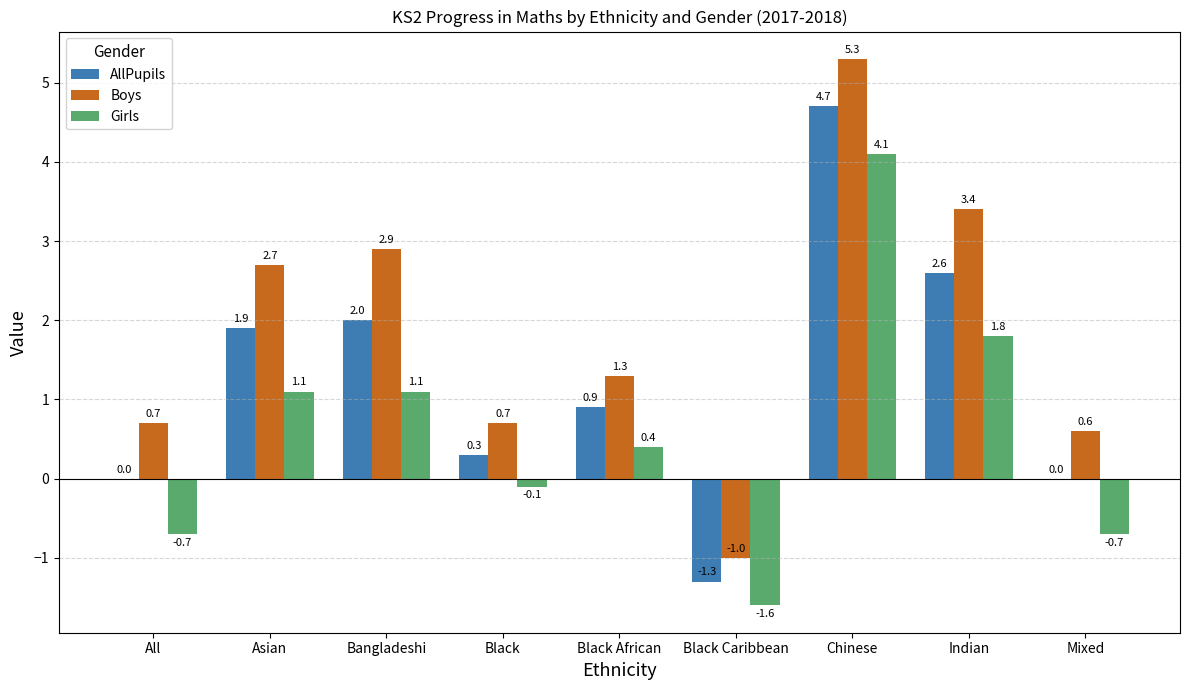

Reading left to right, extract all data points from this chart.

AllPupils: All=0.0	Asian=1.9	Bangladeshi=2.0	Black=0.3	Black African=0.9	Black Caribbean=-1.3	Chinese=4.7	Indian=2.6	Mixed=0.0
Boys: All=0.7	Asian=2.7	Bangladeshi=2.9	Black=0.7	Black African=1.3	Black Caribbean=-1.0	Chinese=5.3	Indian=3.4	Mixed=0.6
Girls: All=-0.7	Asian=1.1	Bangladeshi=1.1	Black=-0.1	Black African=0.4	Black Caribbean=-1.6	Chinese=4.1	Indian=1.8	Mixed=-0.7